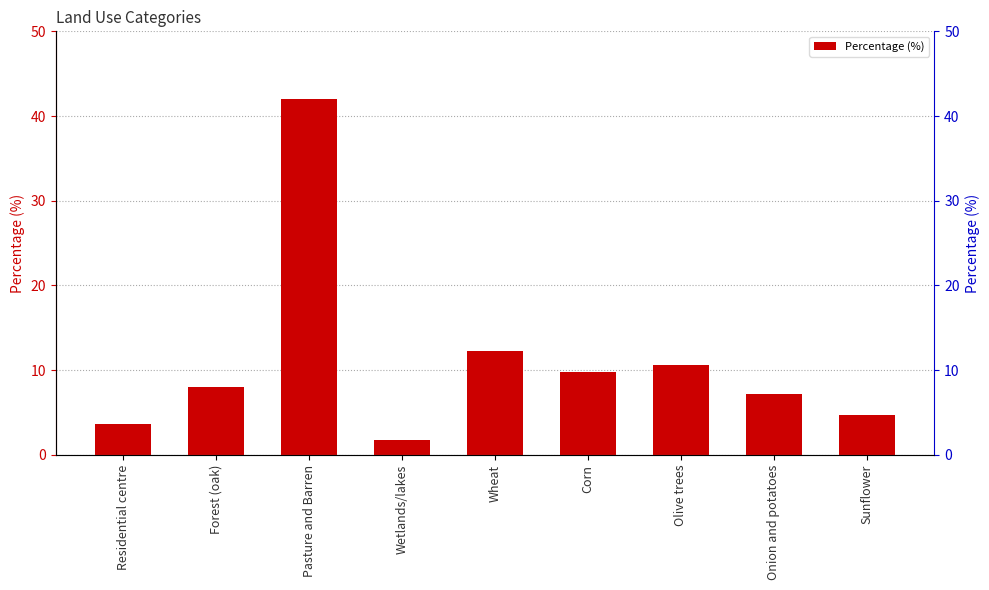

What is the change in value from Residential centre to Forest (oak)?

+4.3